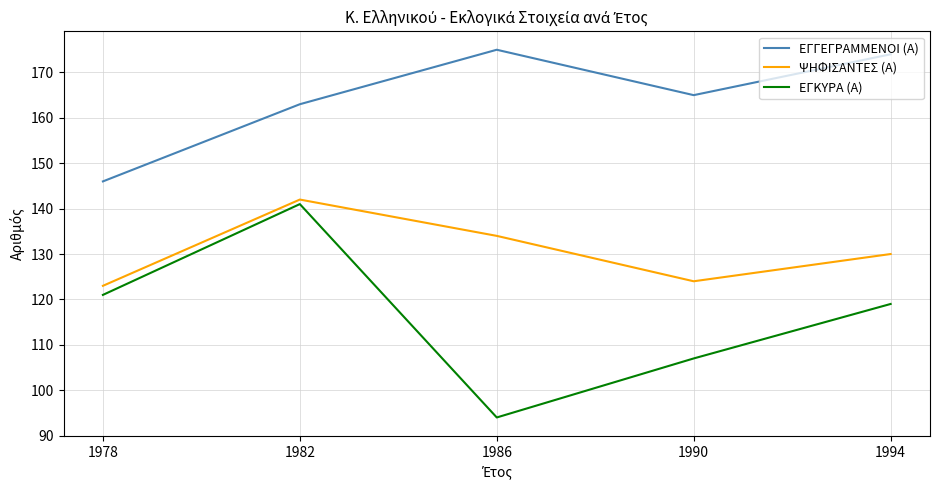

What is the maximum value for ΨΗΦΙΣΑΝΤΕΣ (Α)?

142